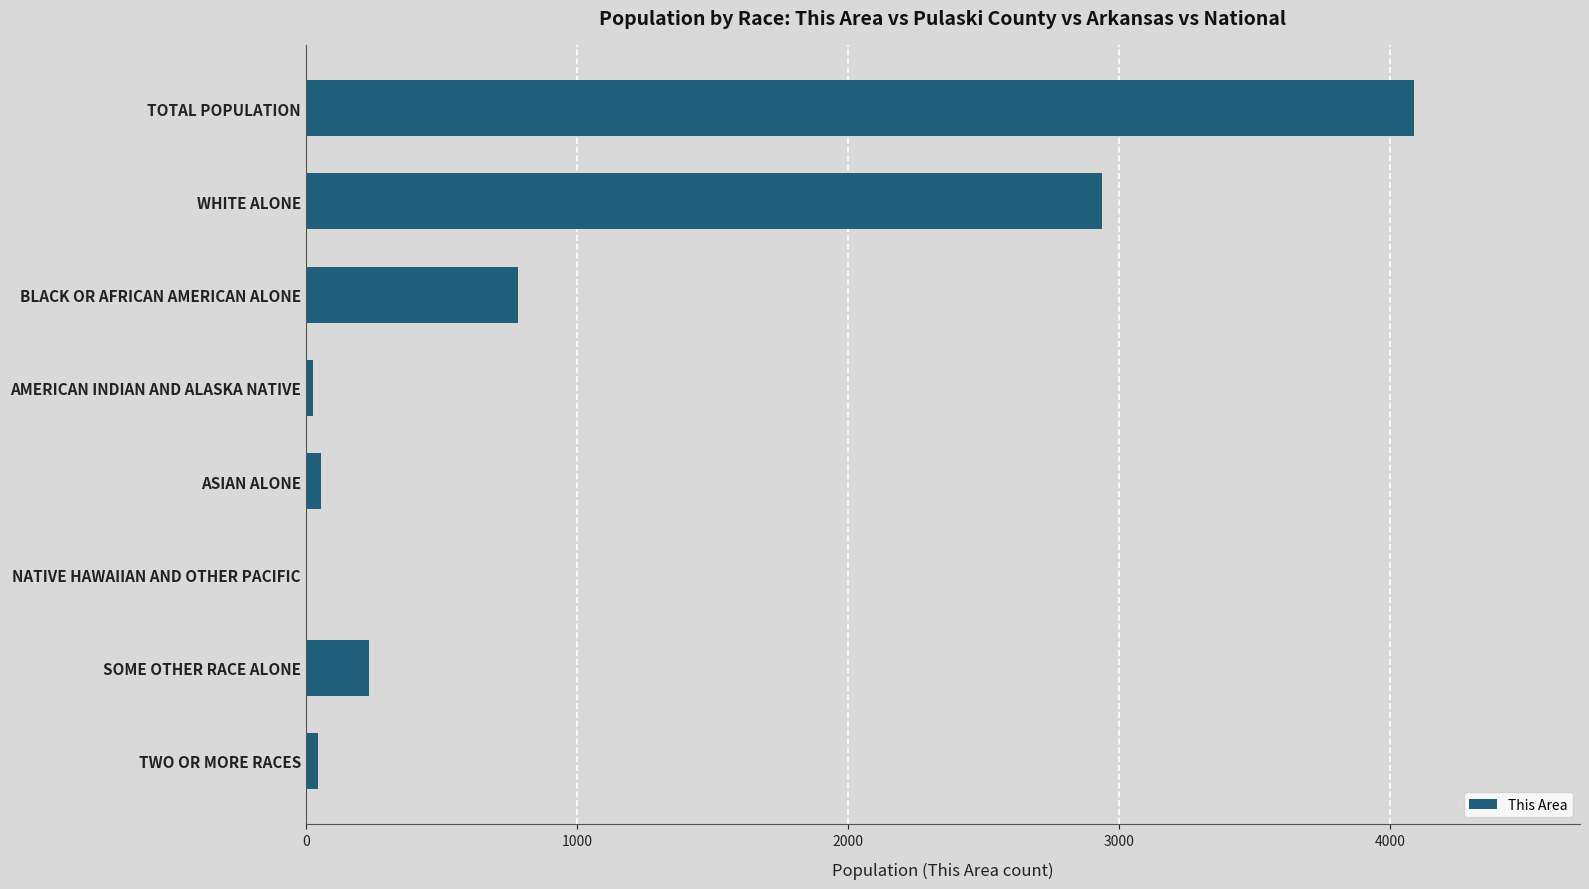

What is the sum of all values?

8172